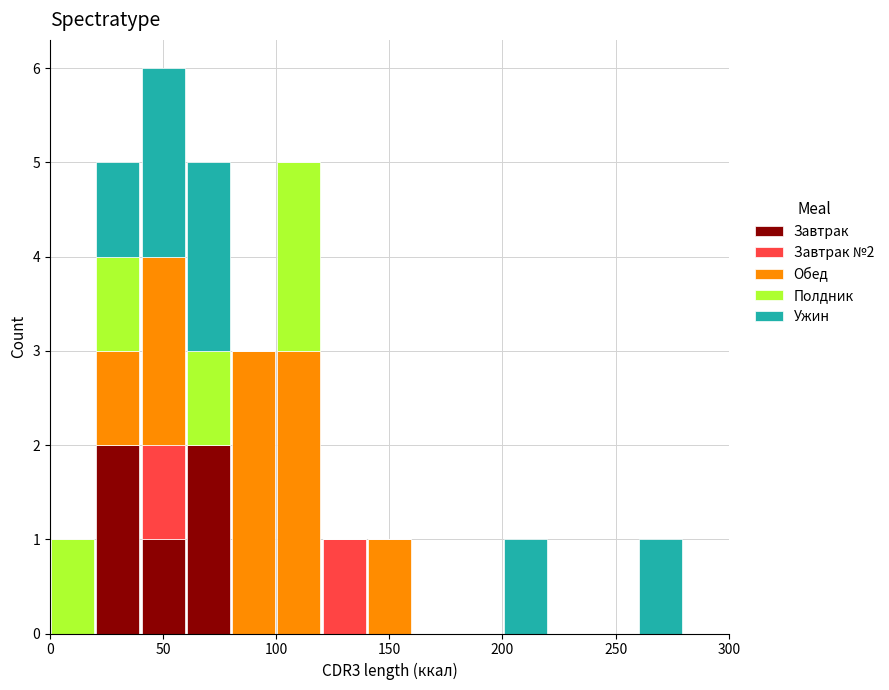

Which range on the x-axis has the tallest stacked bar (by total height)?

40 to 60